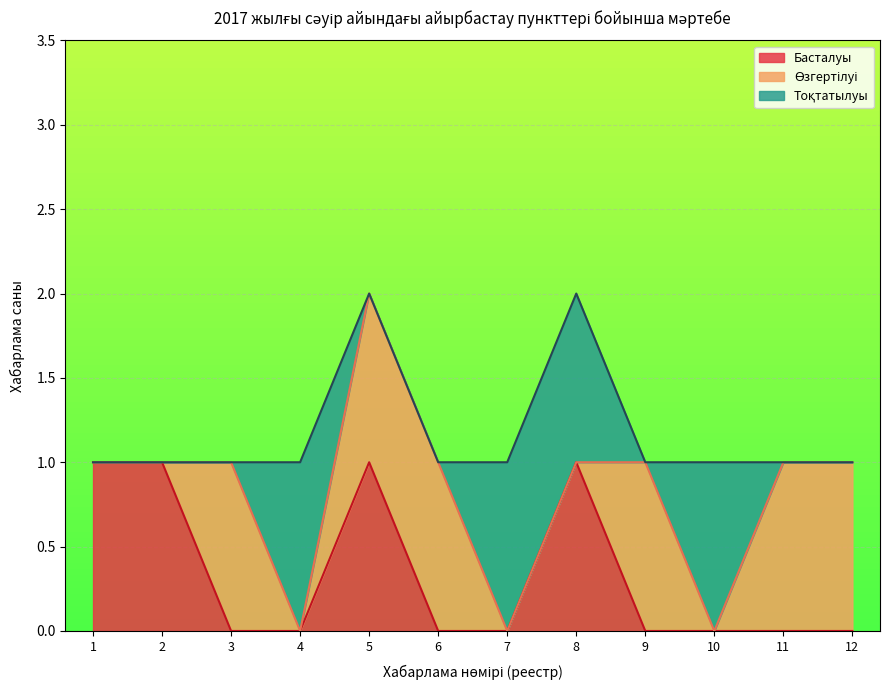

What is the value of the Тоқтатылуы point at the 4th from the left?

1